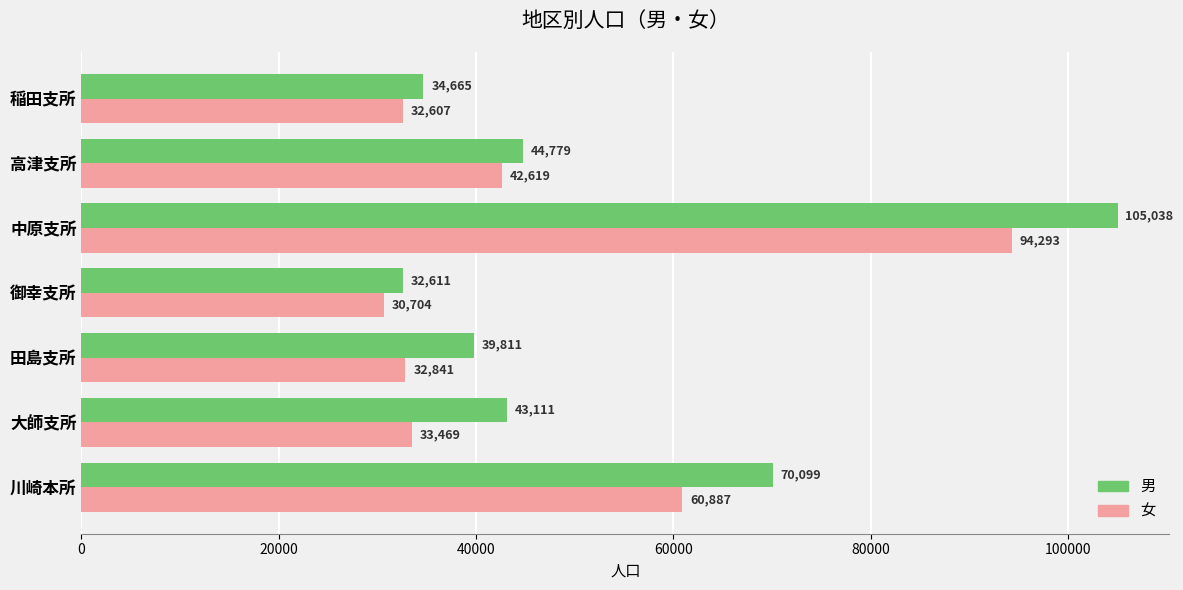

Between 田島支所 and 高津支所, which series saw the biggest shift?

女